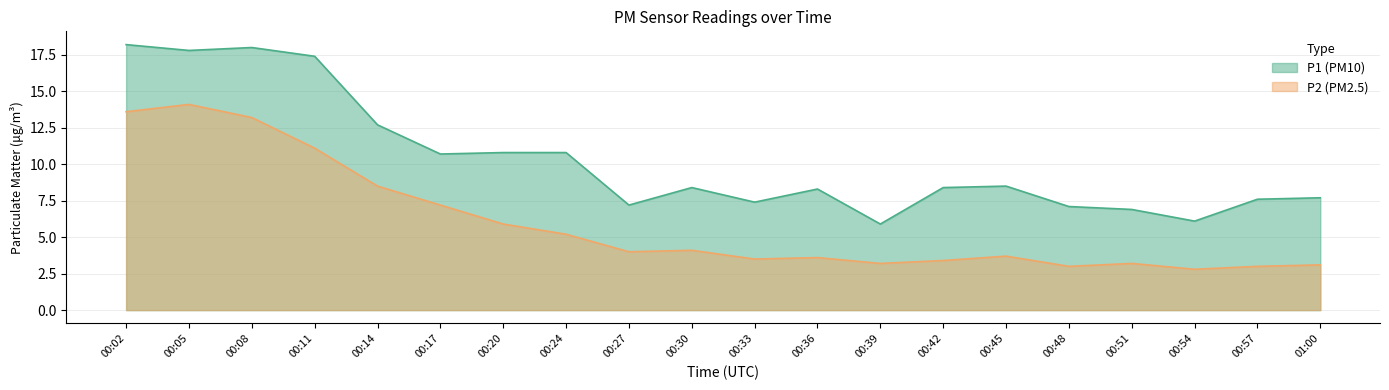

What is the difference between the maximum and minimum values in the P1 series?

12.3